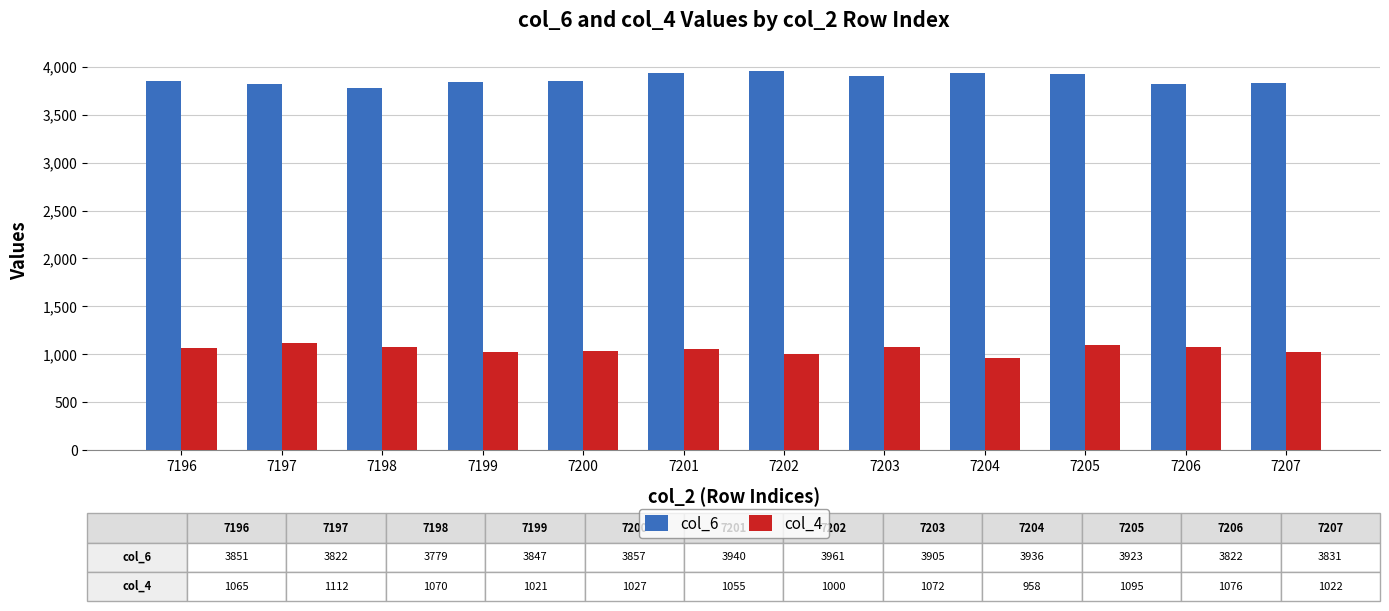

What are all the series names shown in the legend?

col_6, col_4